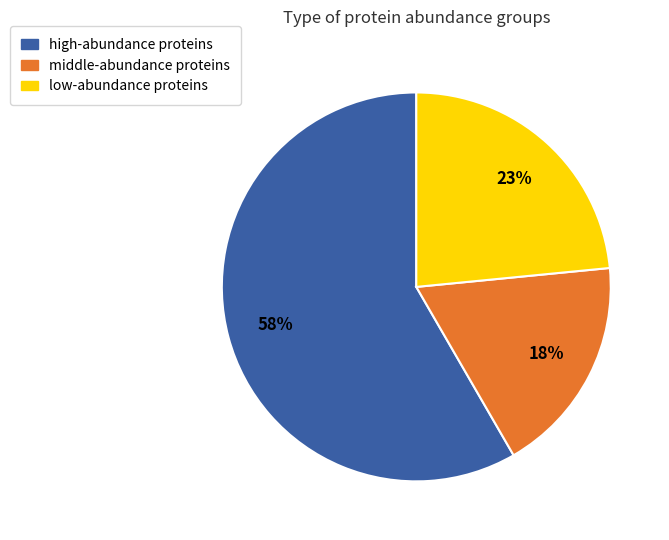

To the nearest percent, what is the average slice percentage?

33%